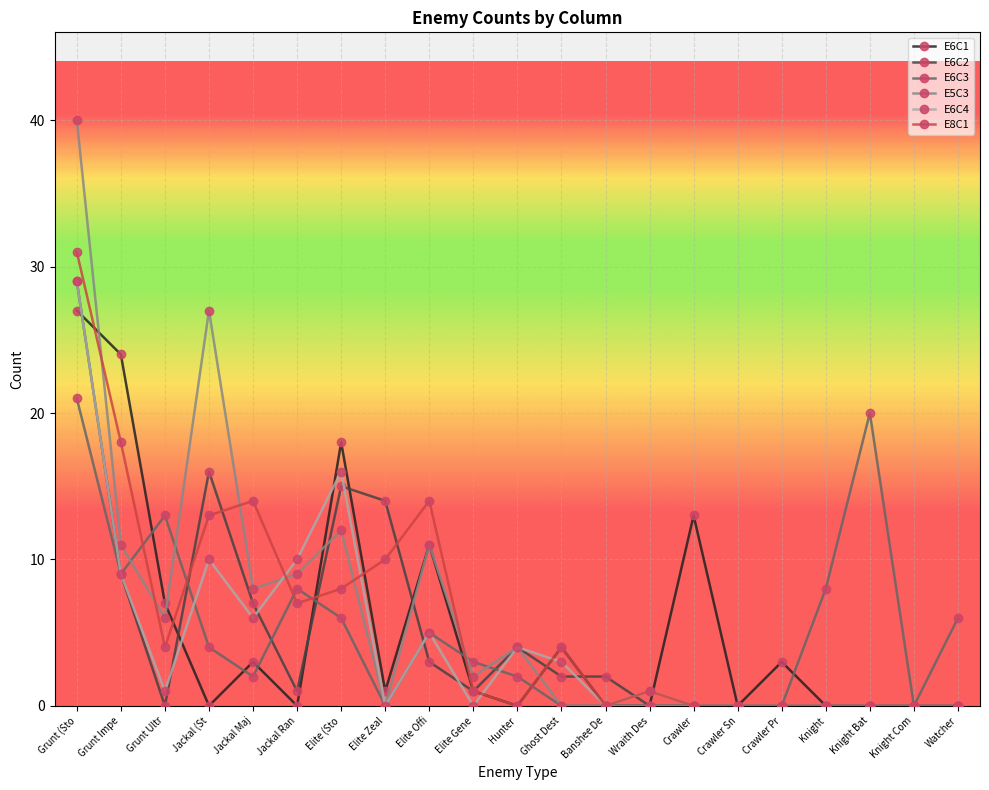

How many lines are shown in the chart?

6